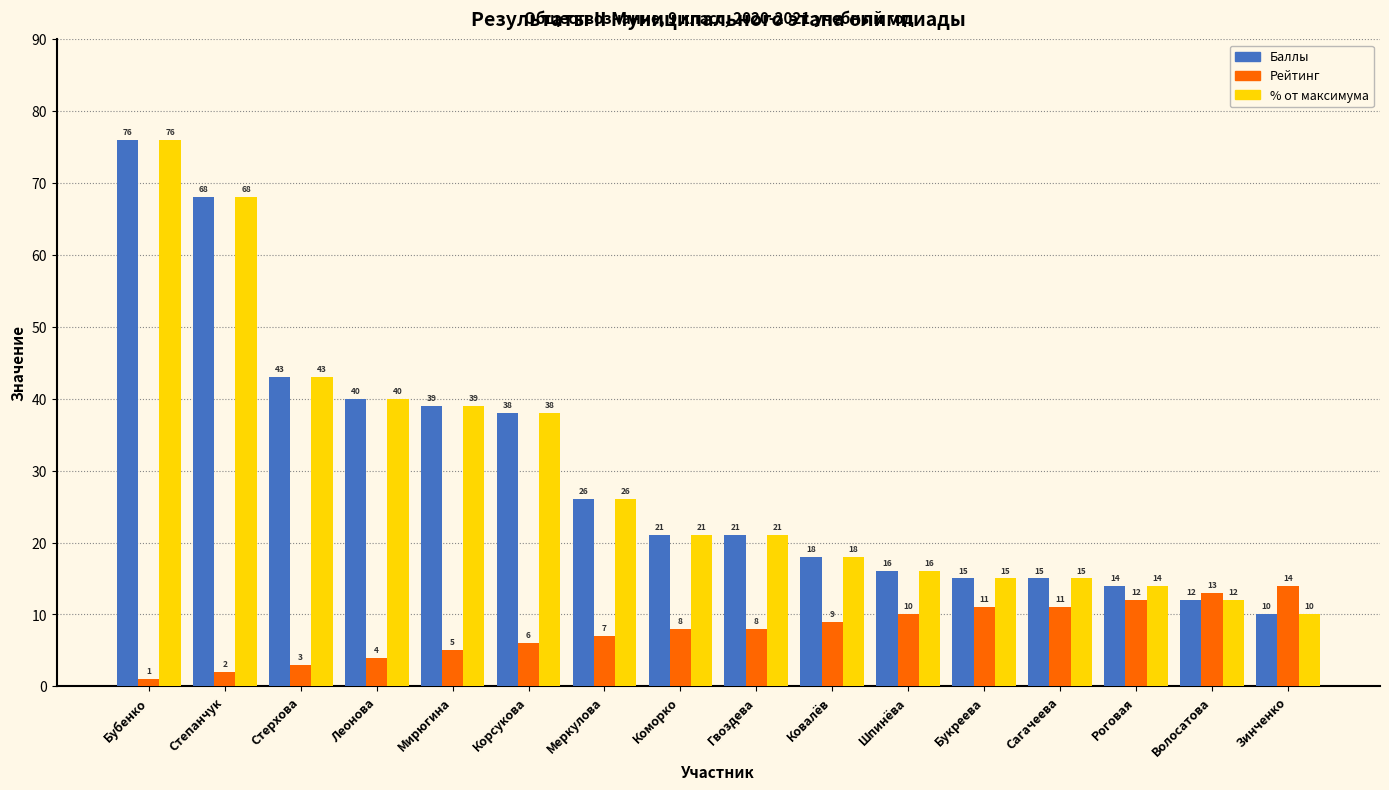

At which category does the chart reach its minimum across all series?

Бубенко